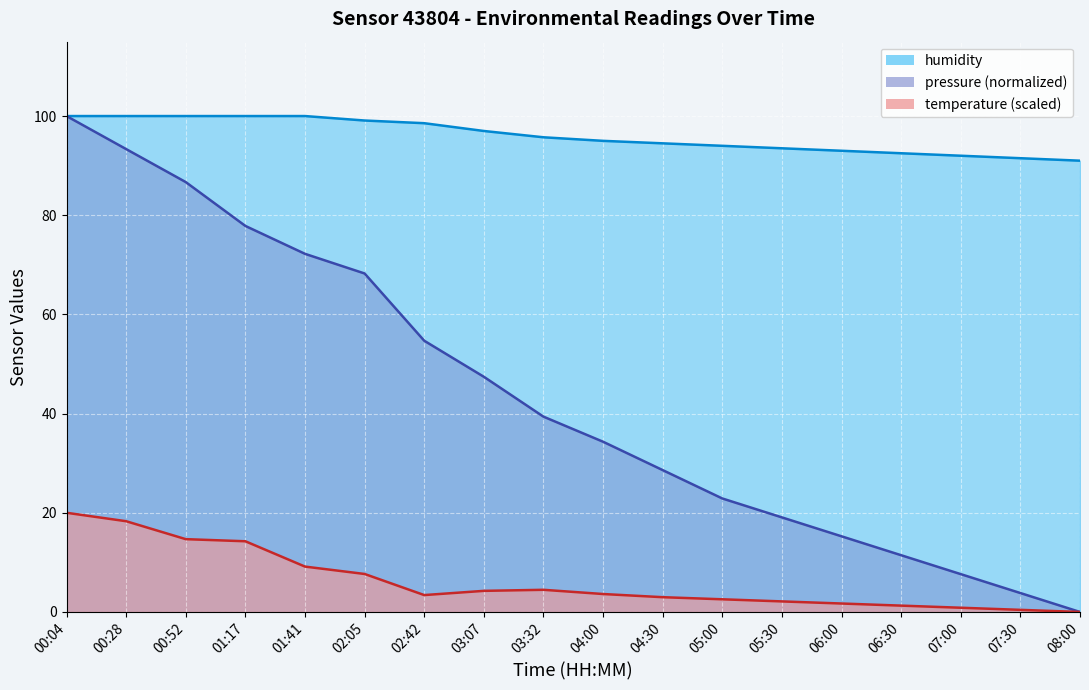

What are all the series names shown in the legend?

pressure, temperature, humidity